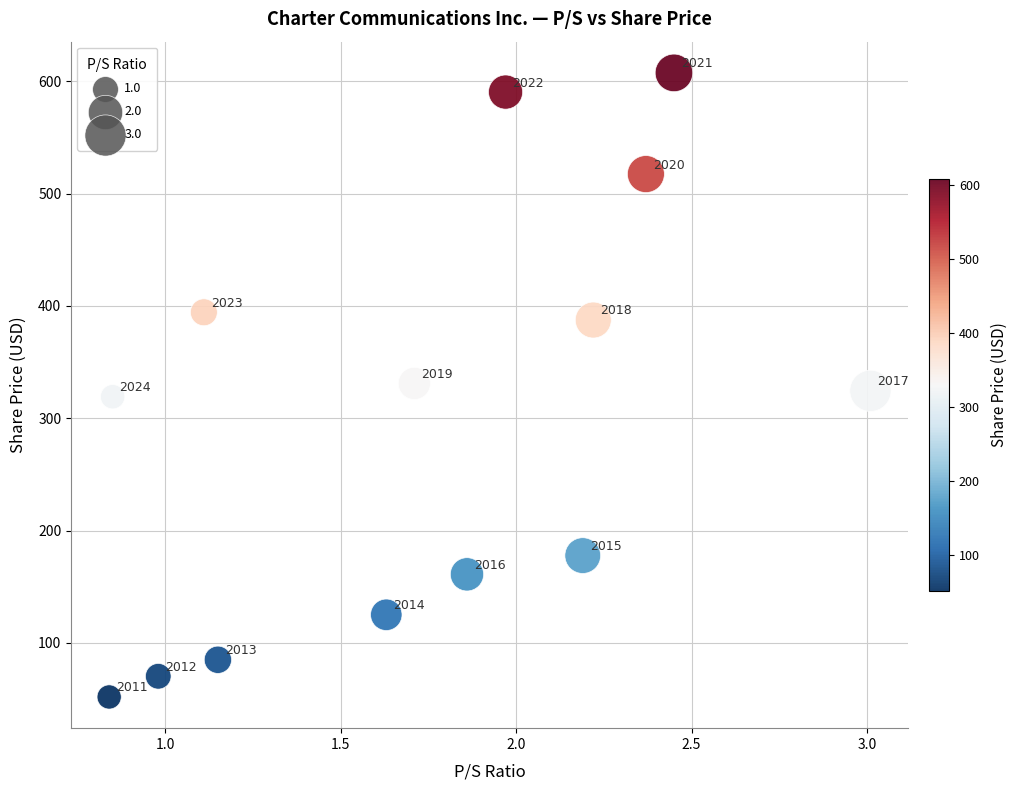

What Y value in the scatter plot is closest to 329?

331.1